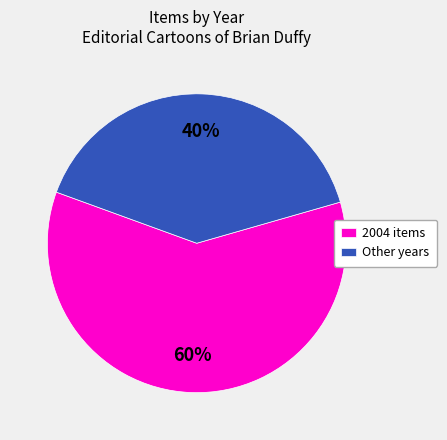

Which category has the biggest portion of the pie?

2004 items